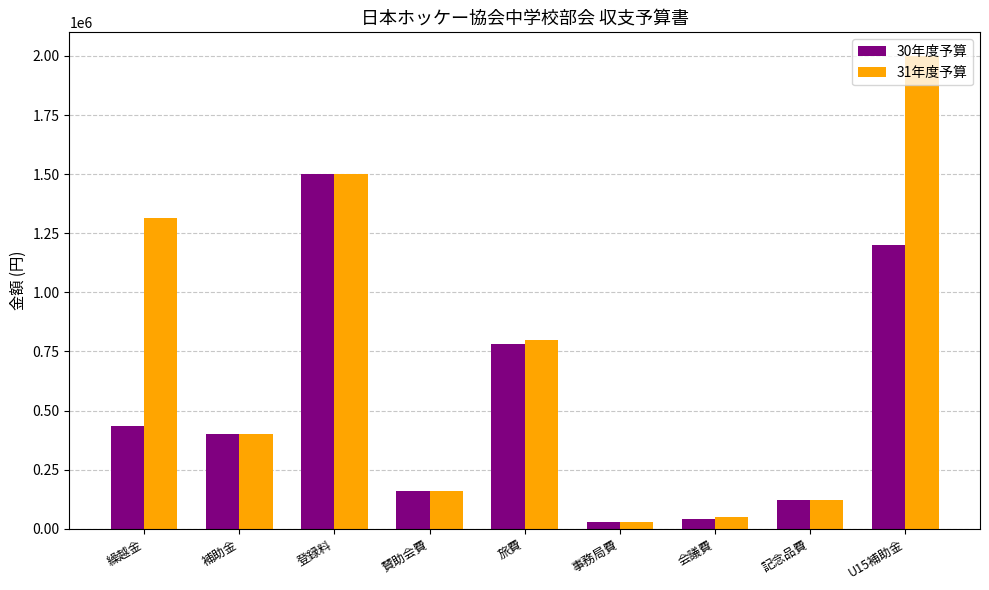

What are all the series names shown in the legend?

30年度予算, 31年度予算